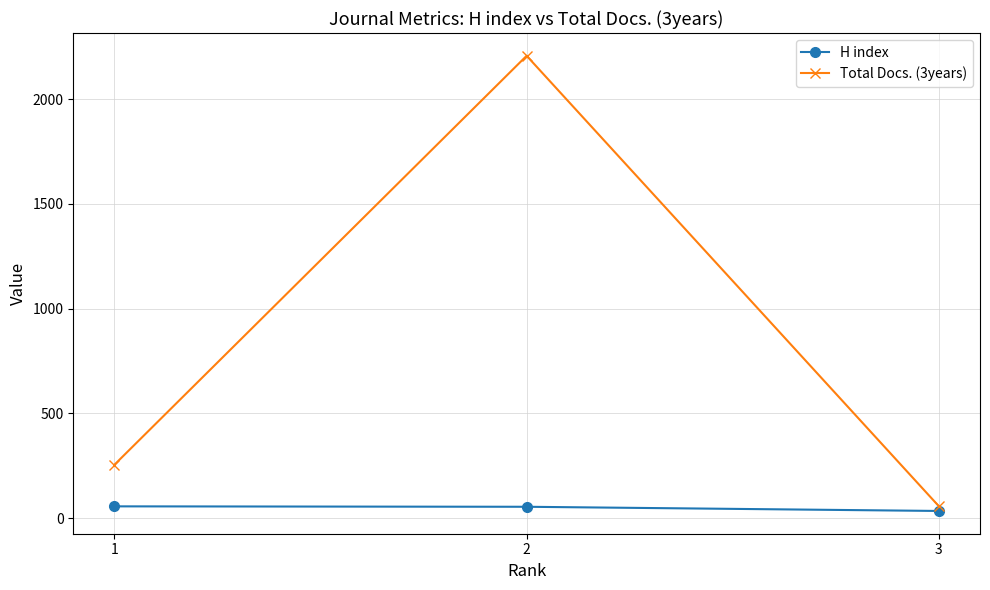

What is the difference between the Total Docs. (3years) values at 3 and 2?

2150